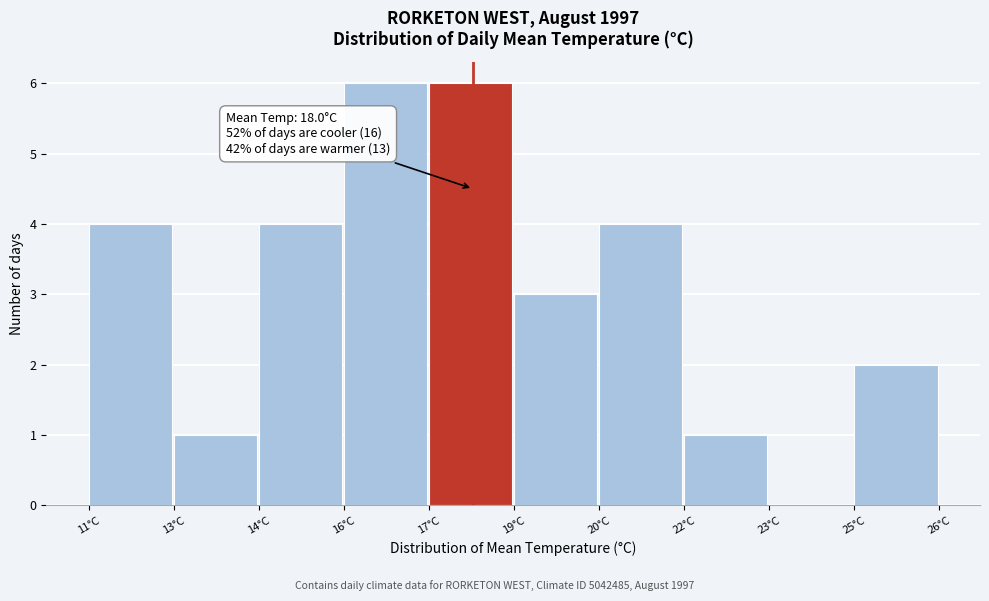

Reading left to right, what are all the values shown in this chart?

11°C=4	13°C=1	14°C=4	16°C=6	17°C=6	19°C=3	20°C=4	22°C=1	23°C=0	25°C=2